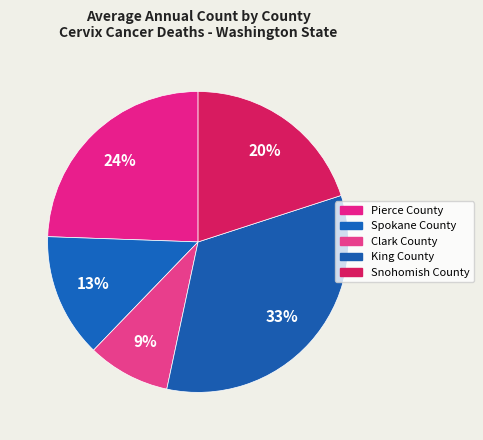

Is it true that Spokane County is 25% of the pie?

False